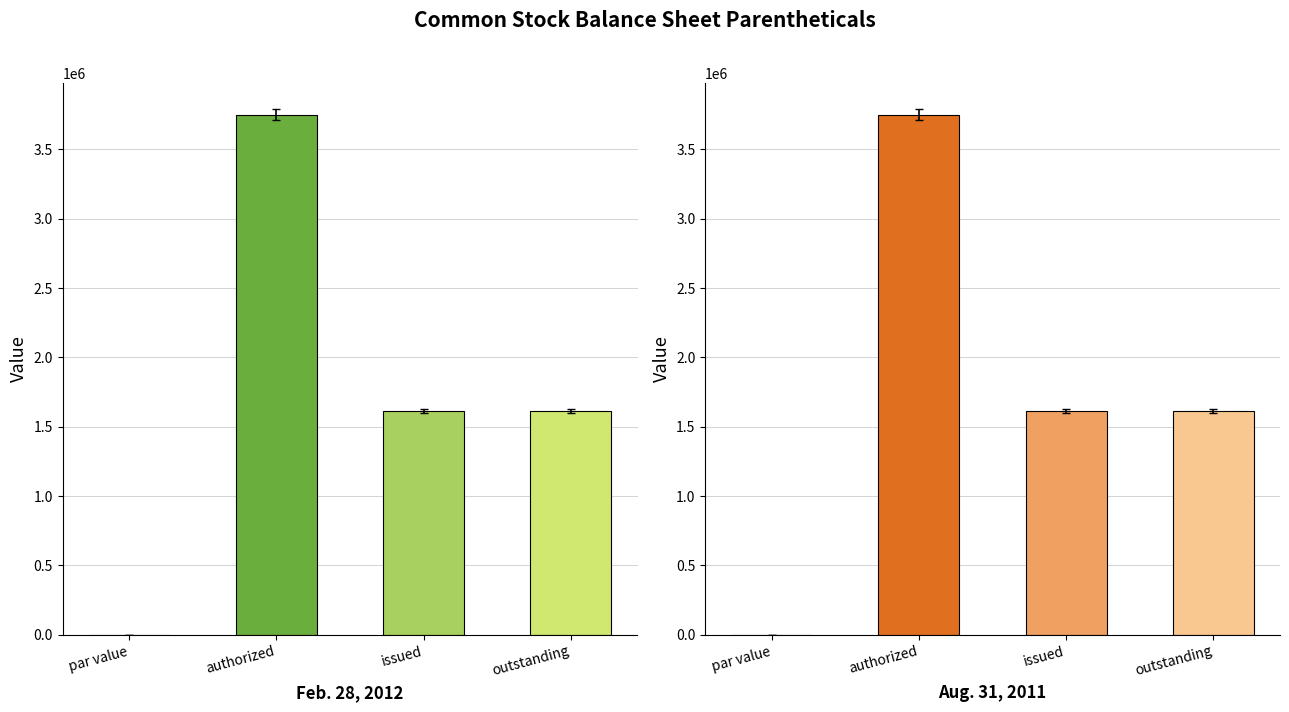

What position from the left is Common Stock shares authorized?

2